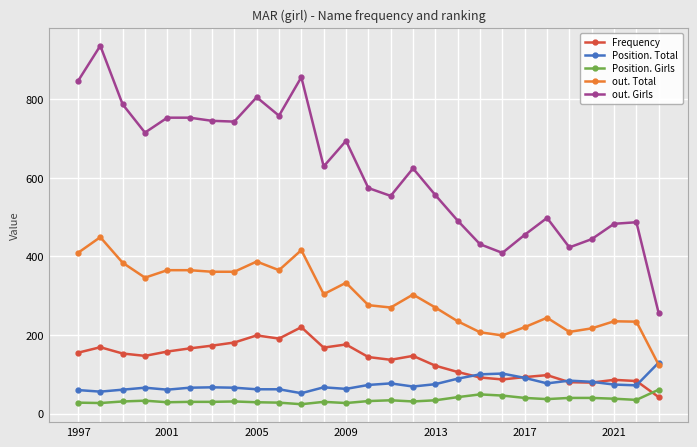

Rank the series by their maximum value, from highest to lowest.

out. Girls, out. Total, Frequency, Position. Total, Position. Girls